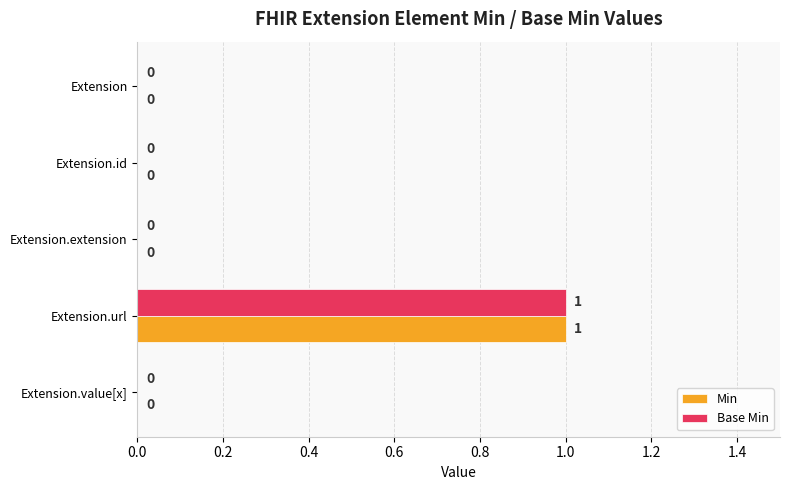

At which category is the sum across all series the highest?

Extension.url